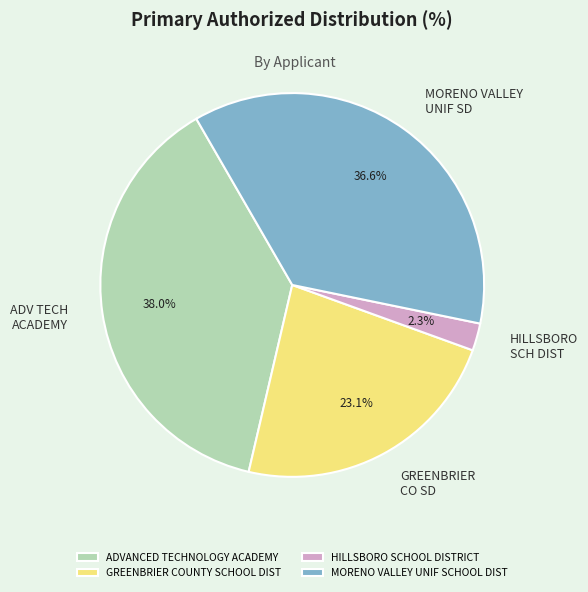

Count the number of slices in the pie.

4